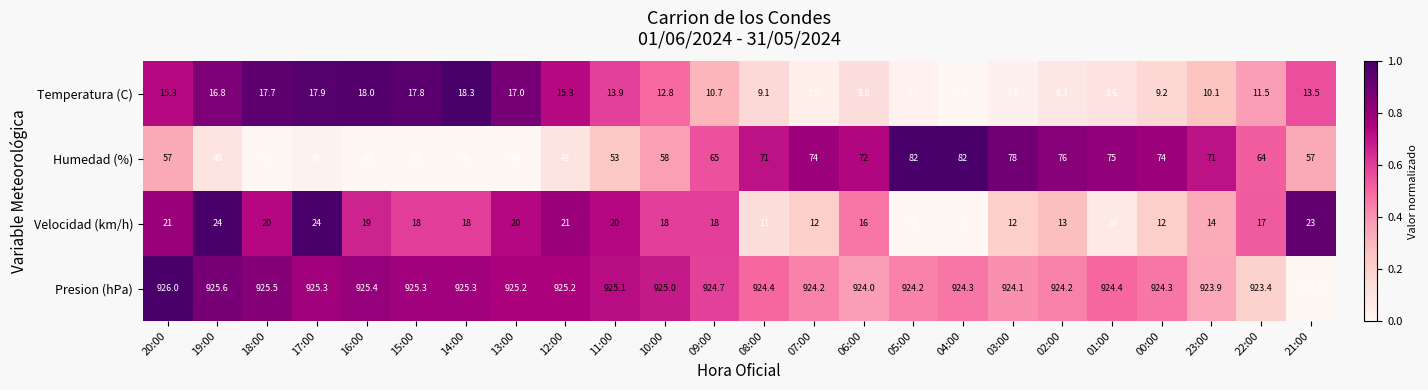

What is the maximum value for Humedad (%)?

82.0